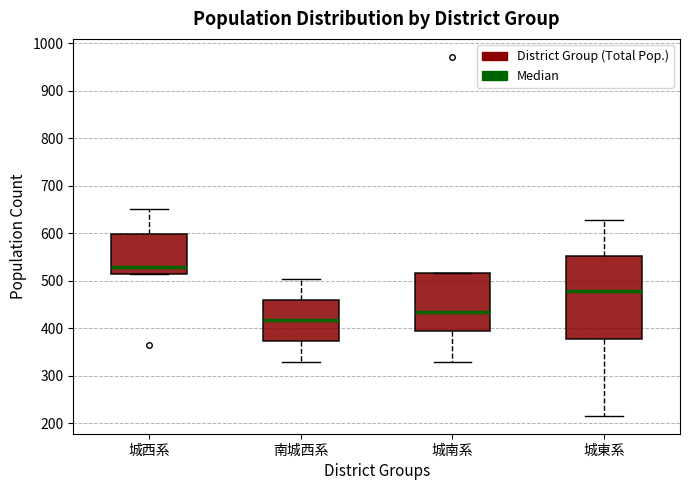

Comparing the boxes themselves (not the whiskers), which one is the tallest?

城東系